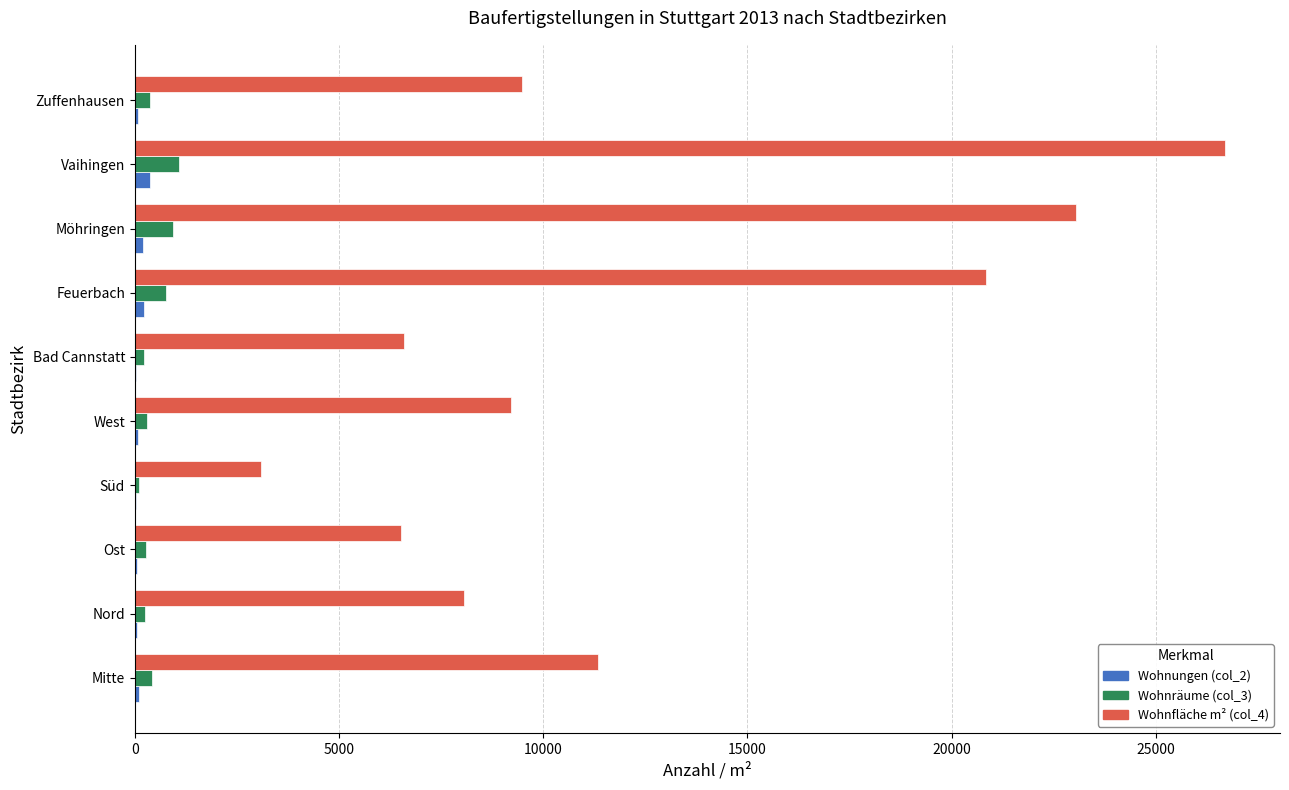

Which category has the highest value across all series?

Vaihingen